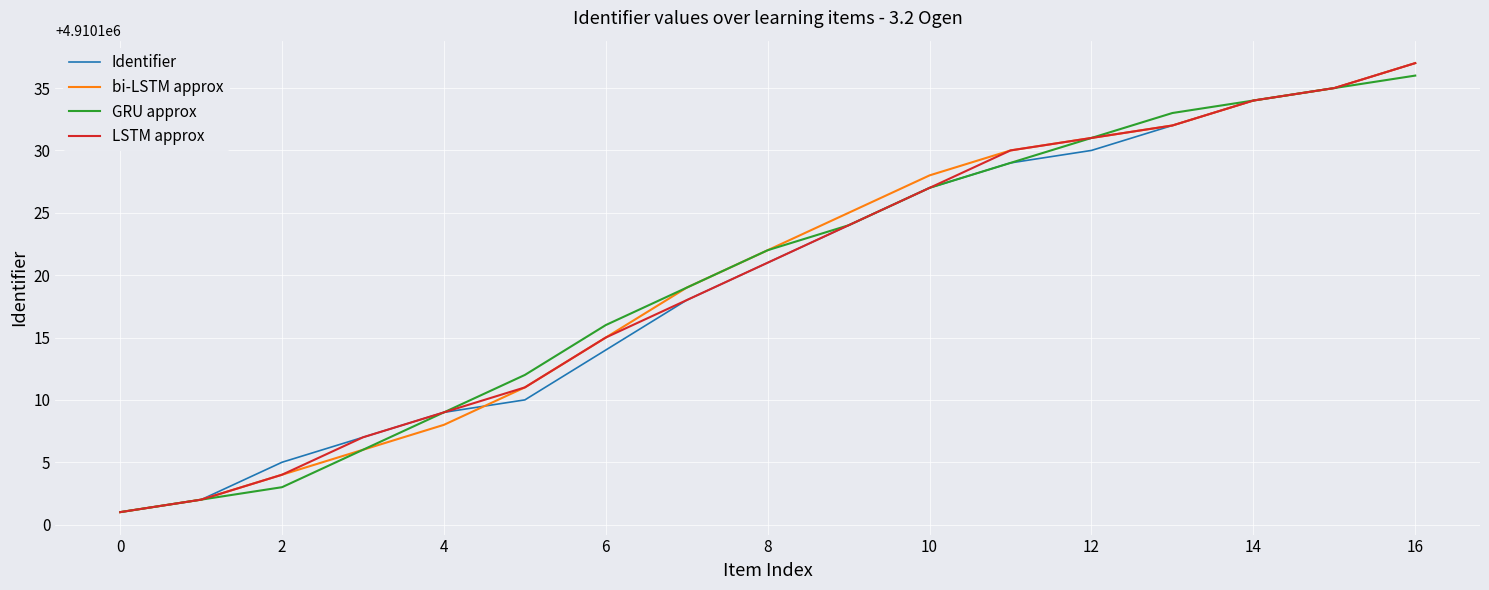

At how many categories does at least one series exceed 4910124?

8